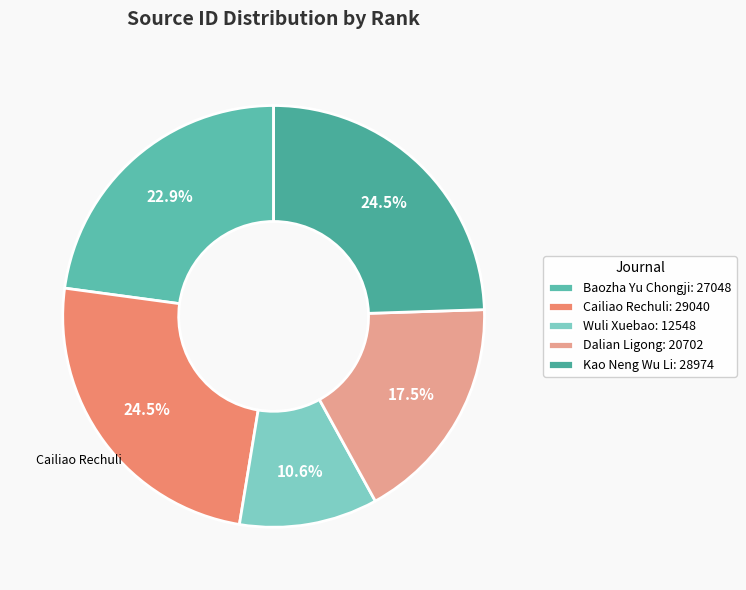

Is there a majority slice in this chart?

No